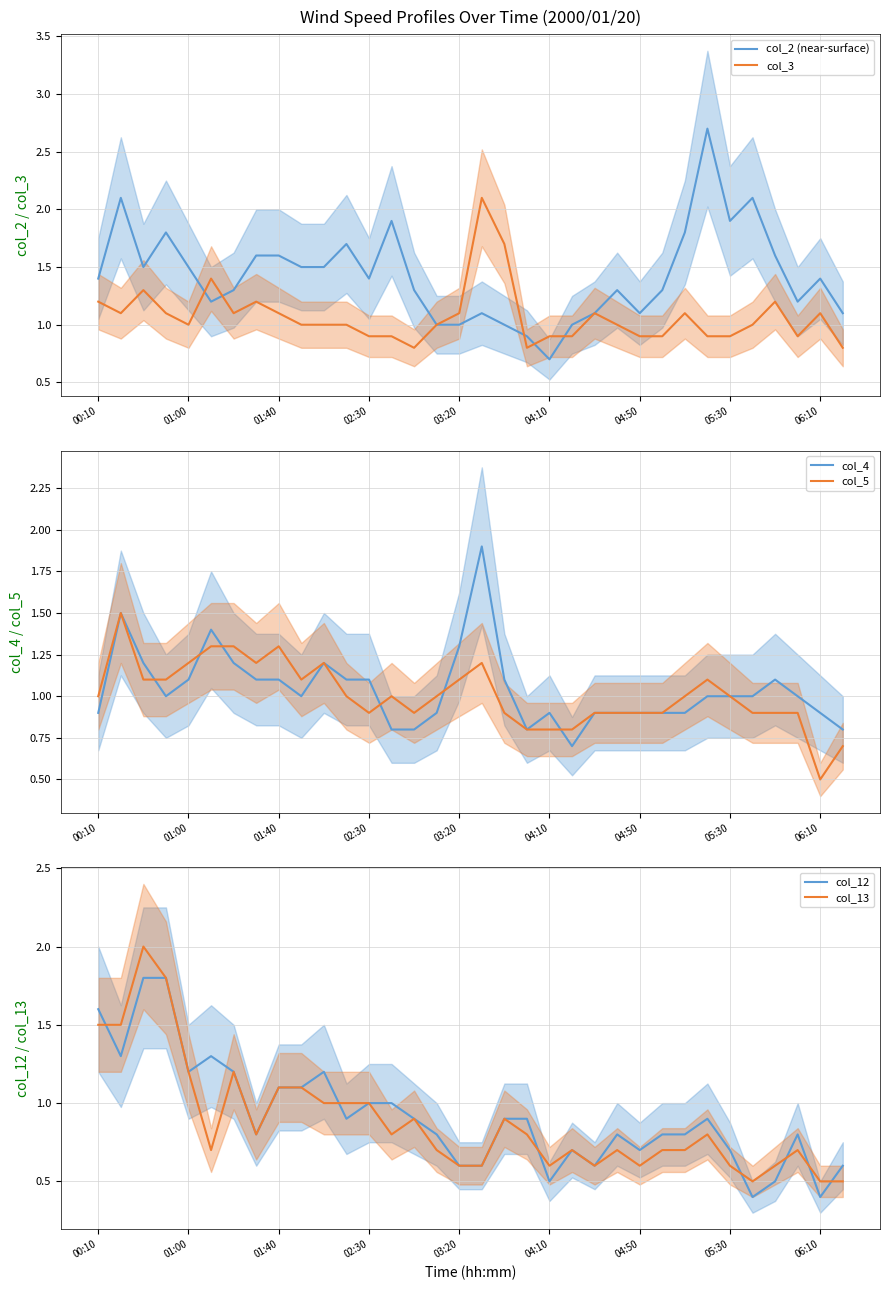

What is the lowest value of the col_2 (near-surface) series?

0.7